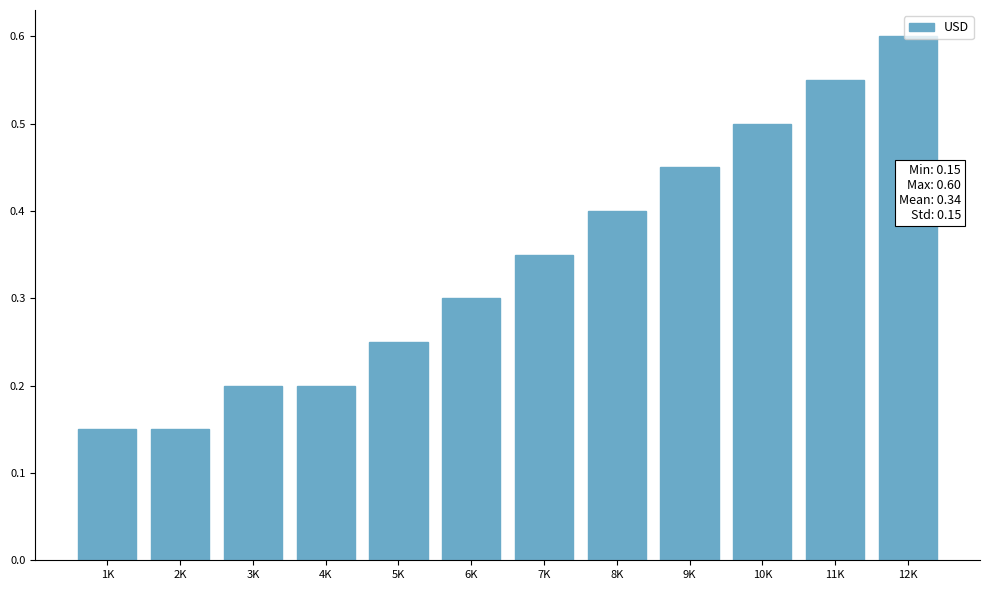

Which has a higher value, 5K or 6K?

6K